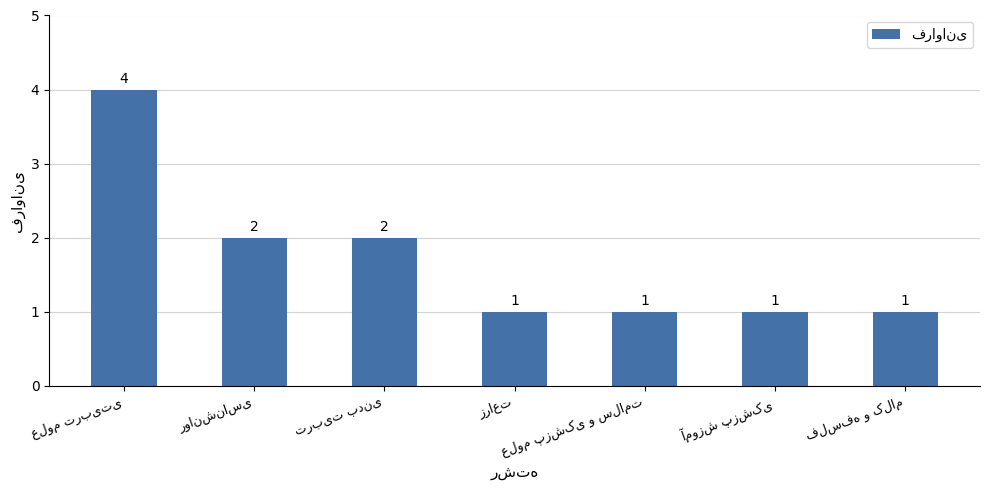

What is the value of the 1st bar from the left?

4